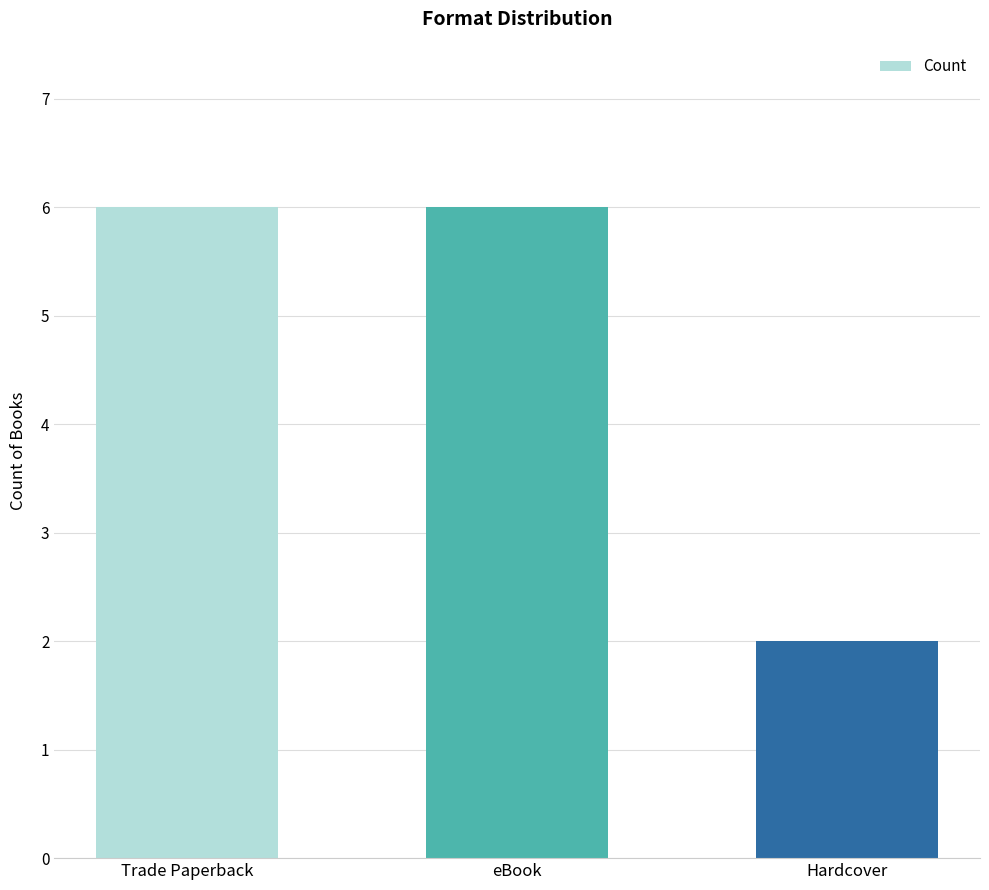

What is the ratio of the value at eBook to the value at Hardcover?

3.0